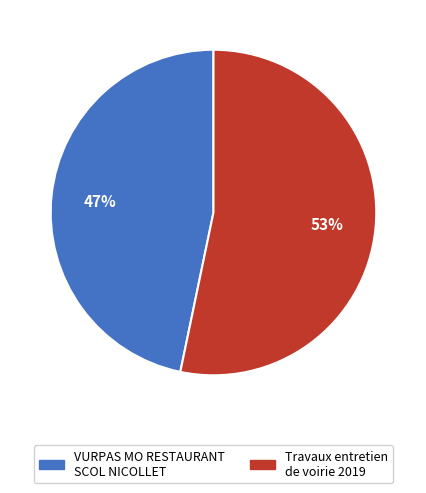

Is the sum of VURPAS MO RESTAURANT SCOL NICOLLET and Travaux entretien de voirie 2019 greater than half?

Yes